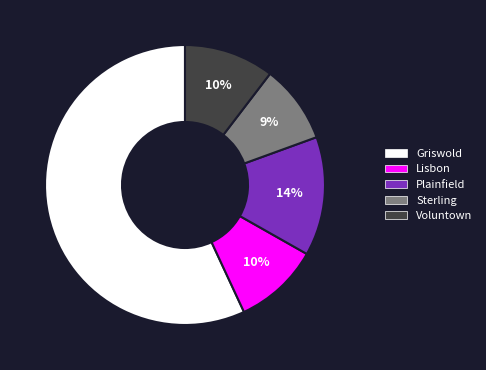

To the nearest percent, what percentage of the pie is Lisbon?

10%